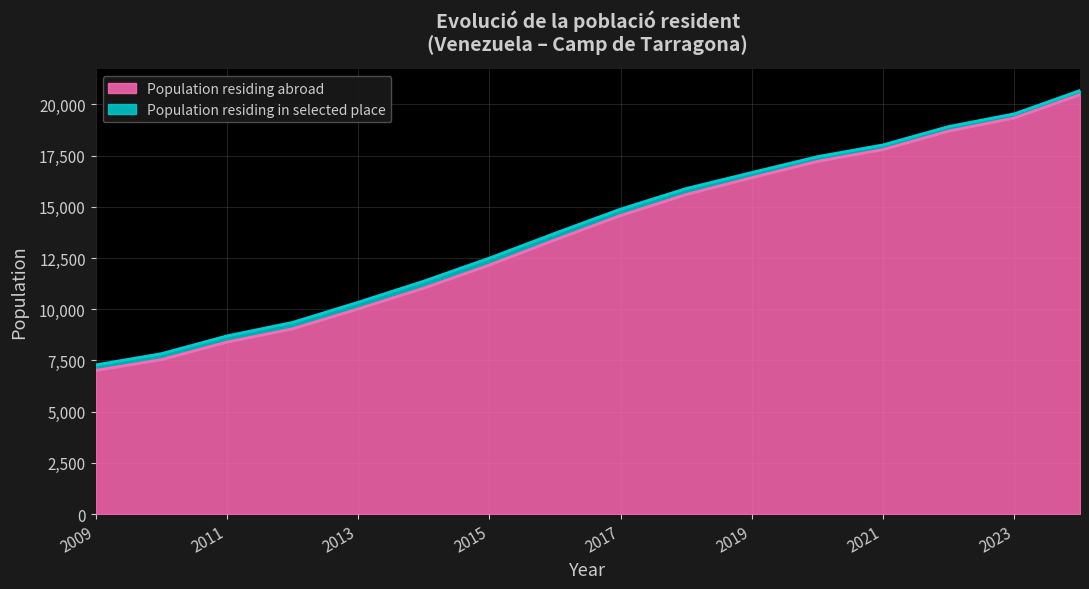

At which label does Population residing abroad reach its minimum?

2009